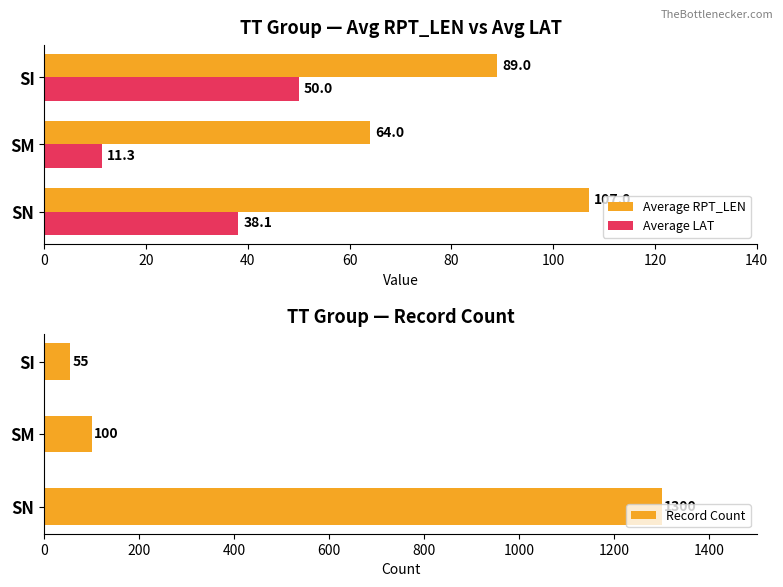

Is it true that Record Count equals 2186.5 at SN?

False